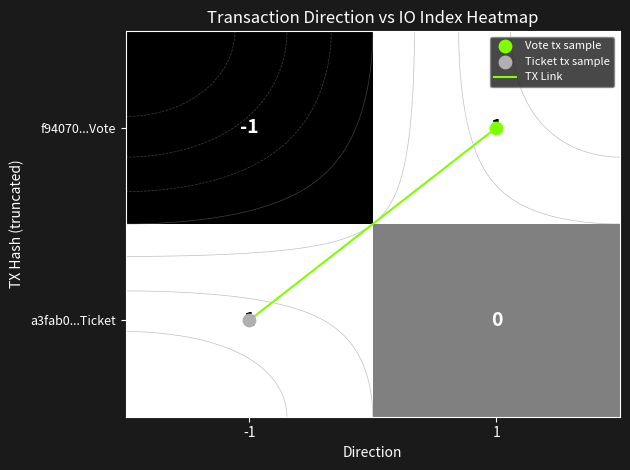

What is the total value across all series at -1?

1